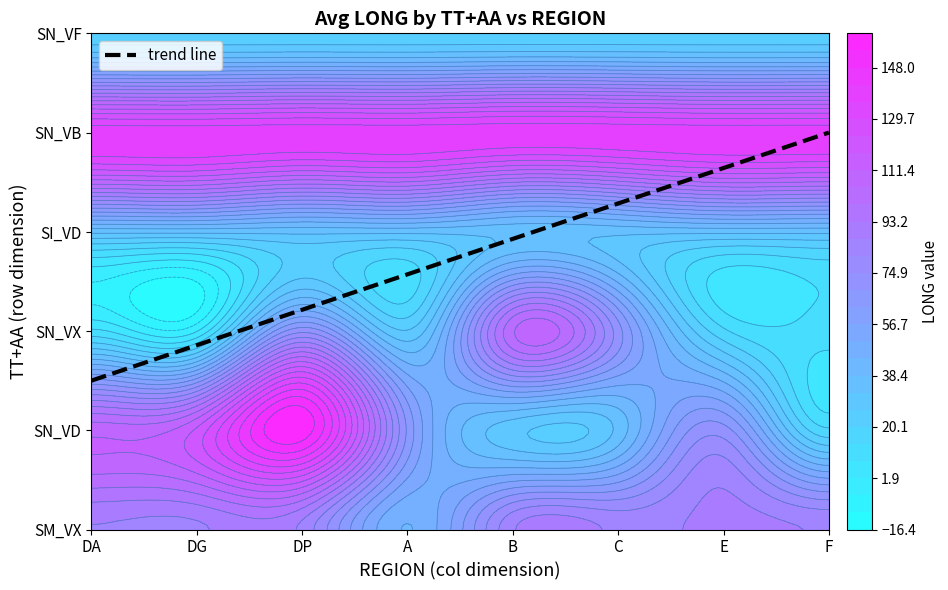

What is the sum of all SN_VB values?

1120.0